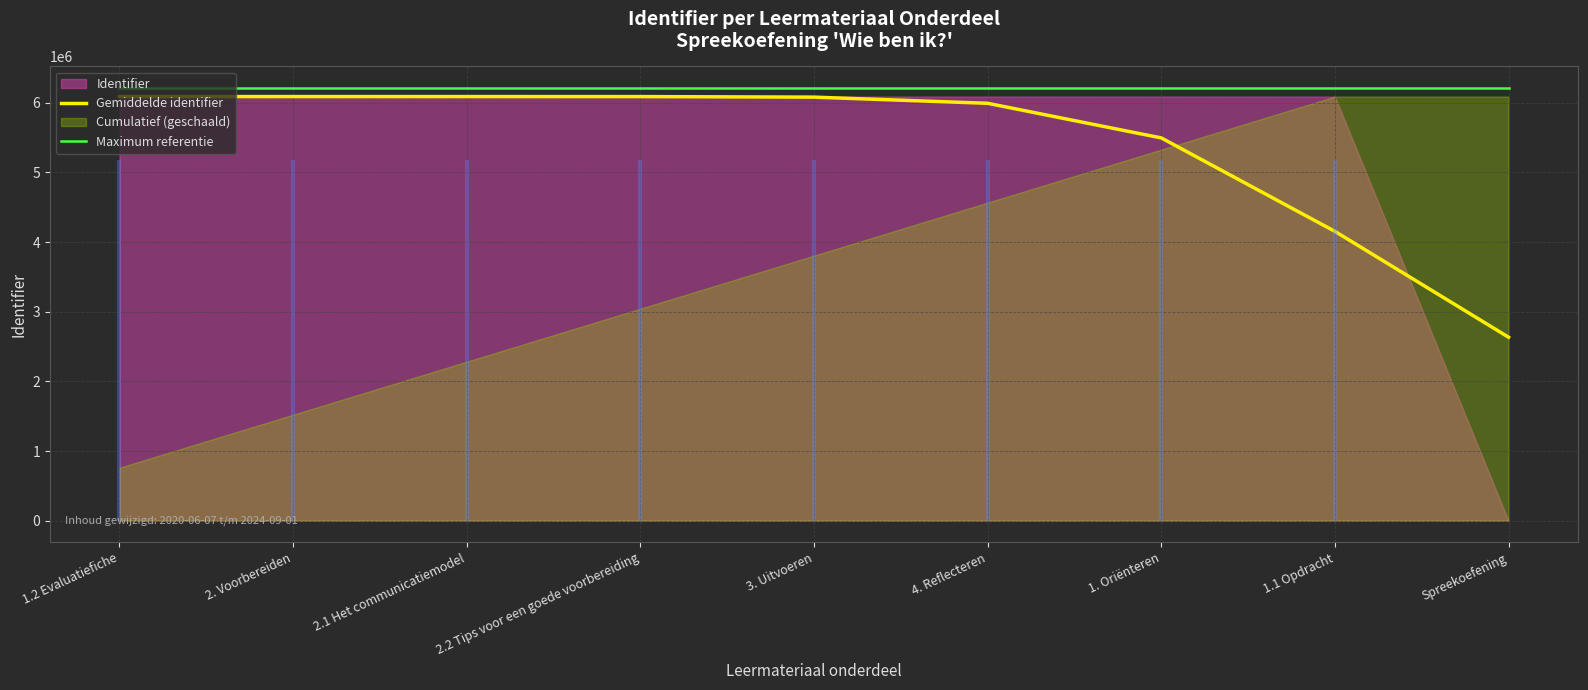

What is the highest value of the Gemiddelde identifier series?

6087470.3